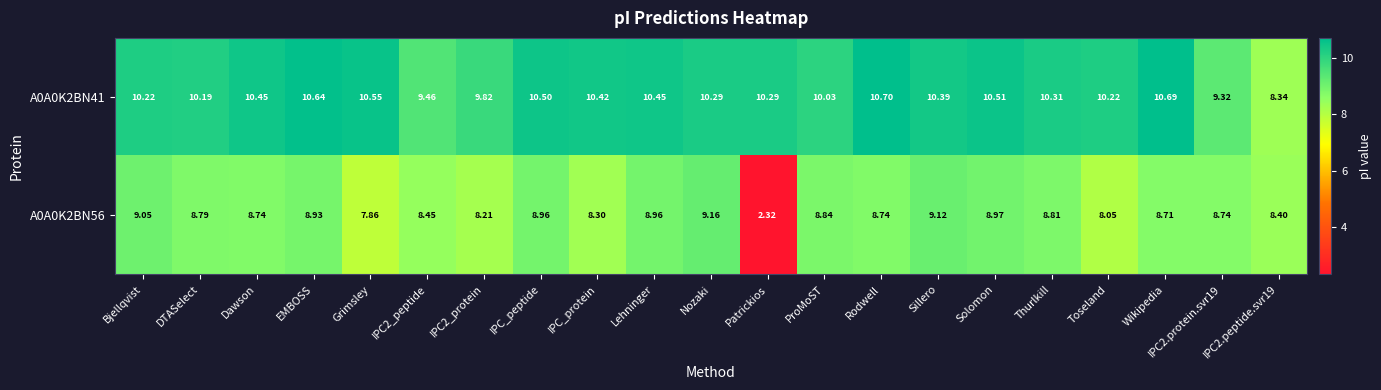

Where is A0A0K2BN56 nearest to the value 5?

Patrickios